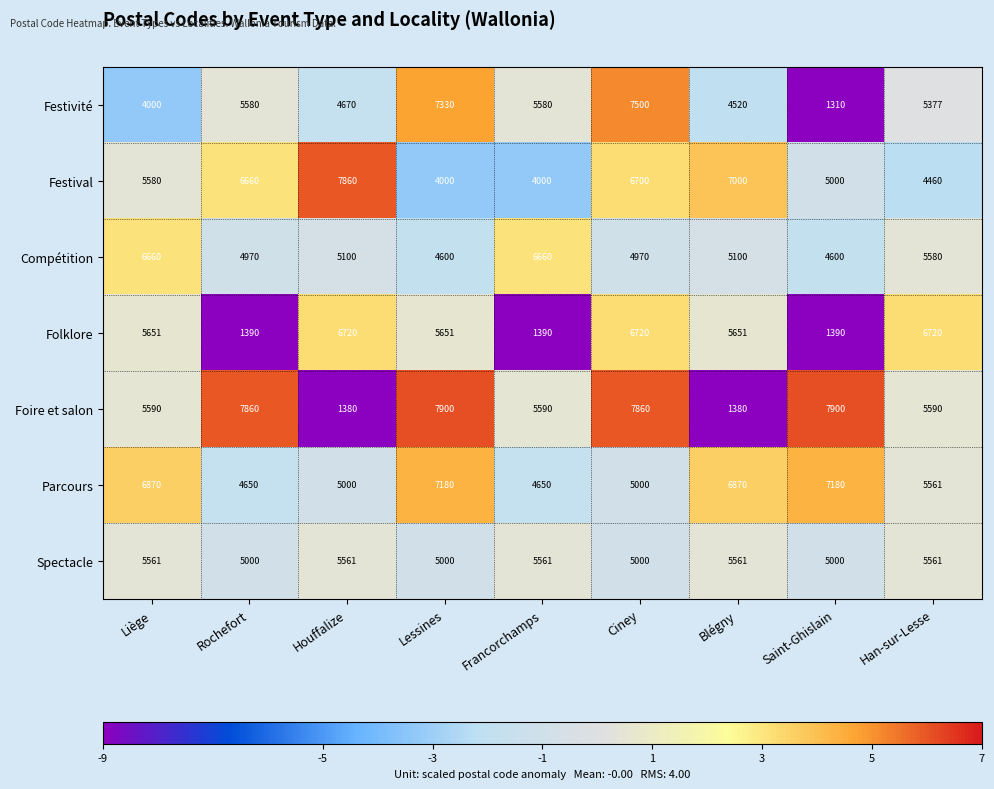

How many series are shown in this chart?

7